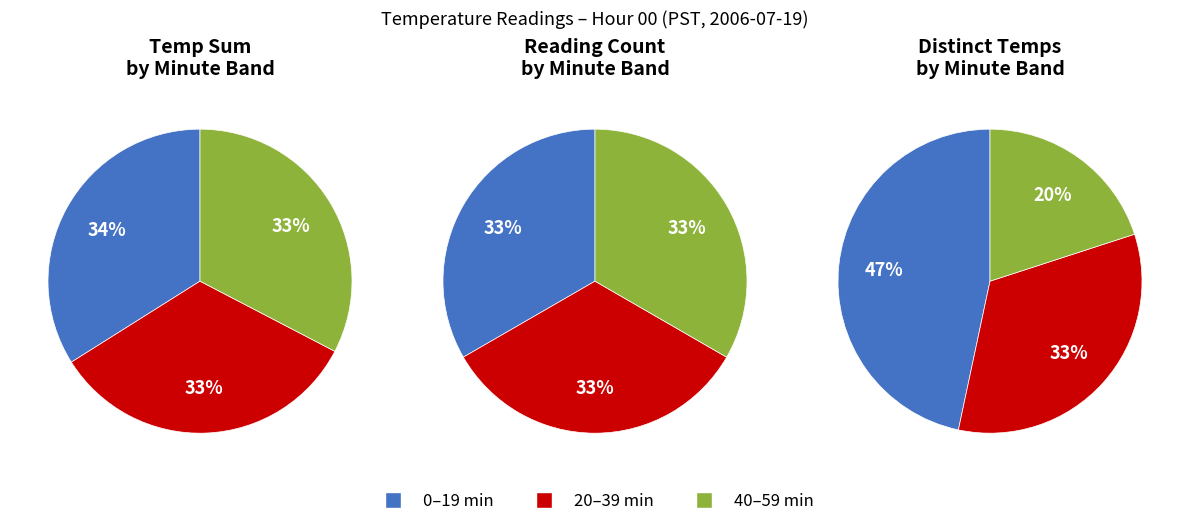

Count the number of slices in the pie.

3